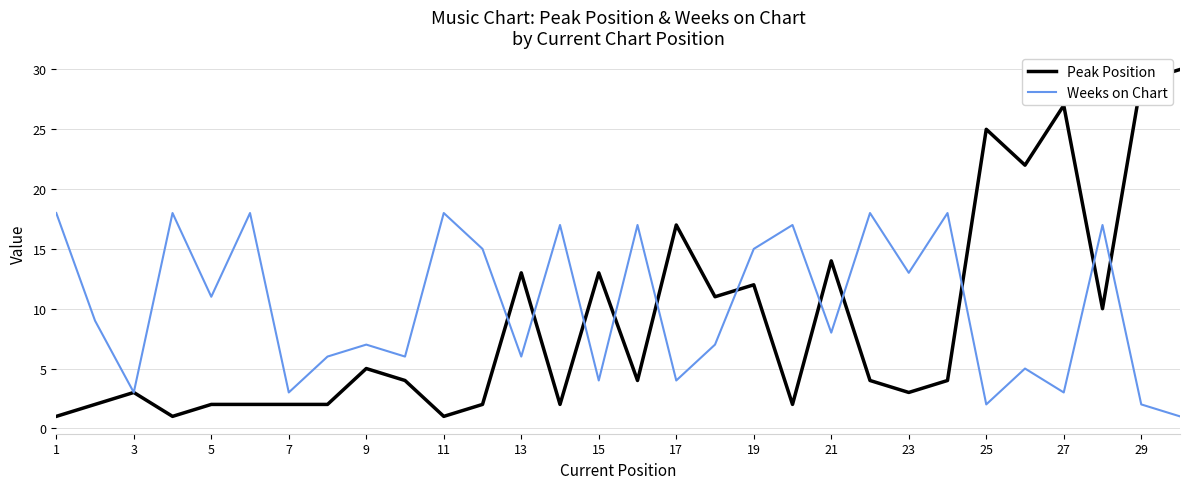

What is the maximum value for Peak Position?

30